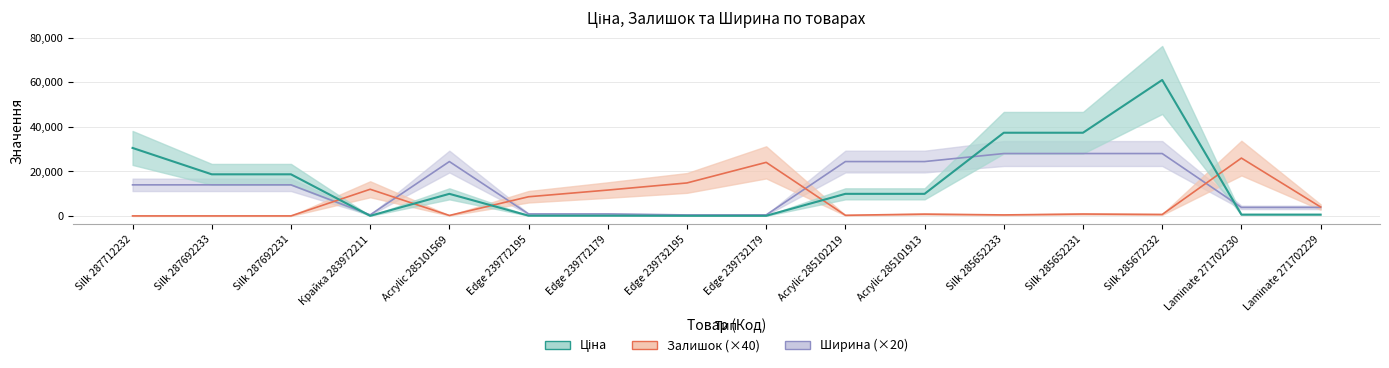

Is this an area chart (filled region under the line)?

No